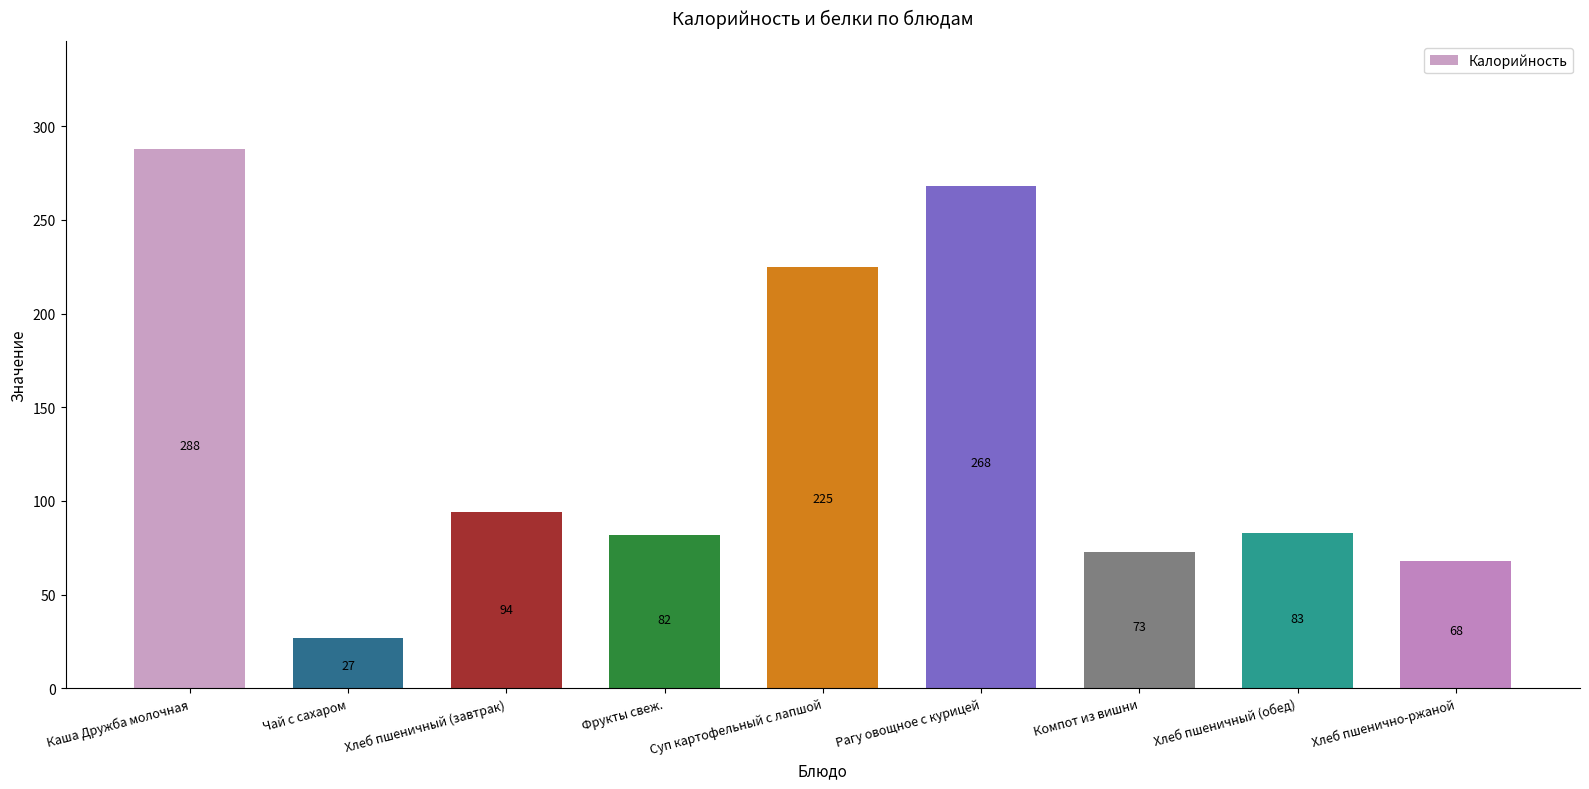

At which label does the data first exceed 83?

Каша Дружба молочная